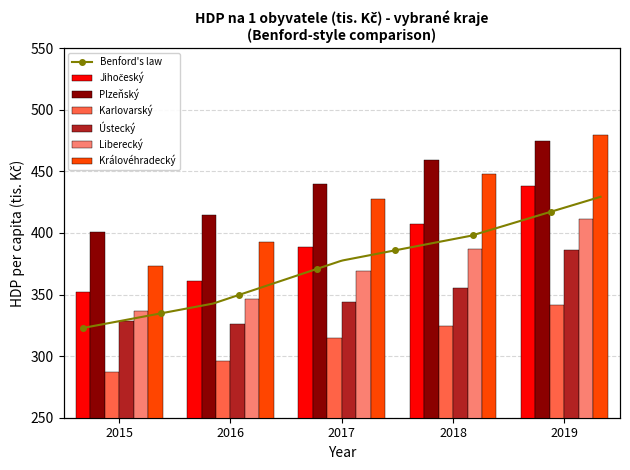

Does the chart contain any negative values?

No